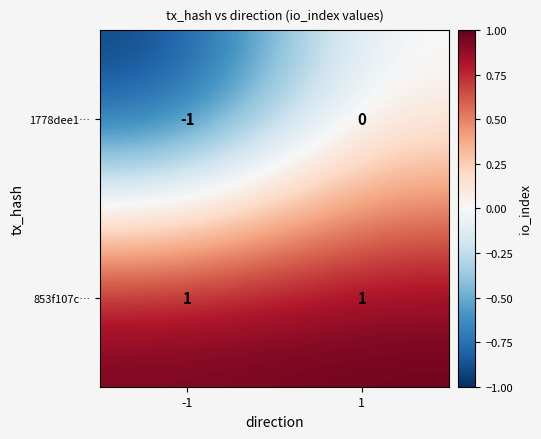

At how many categories does at least one series exceed 0?

2